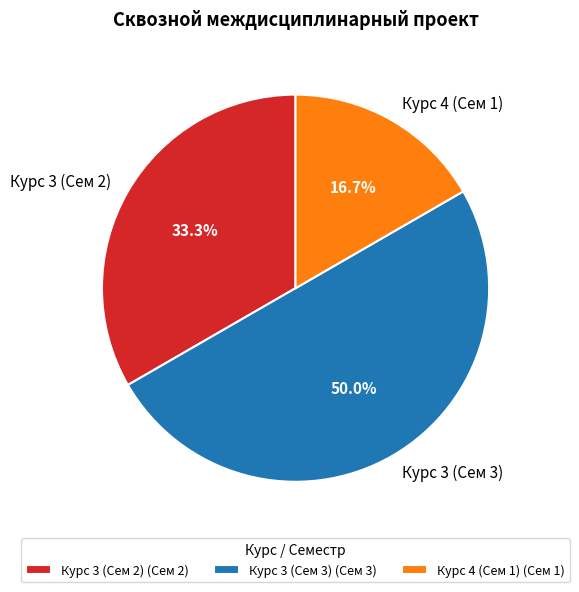

To the nearest percent, what portion does Курс 3 (Сем 3) represent?

50%